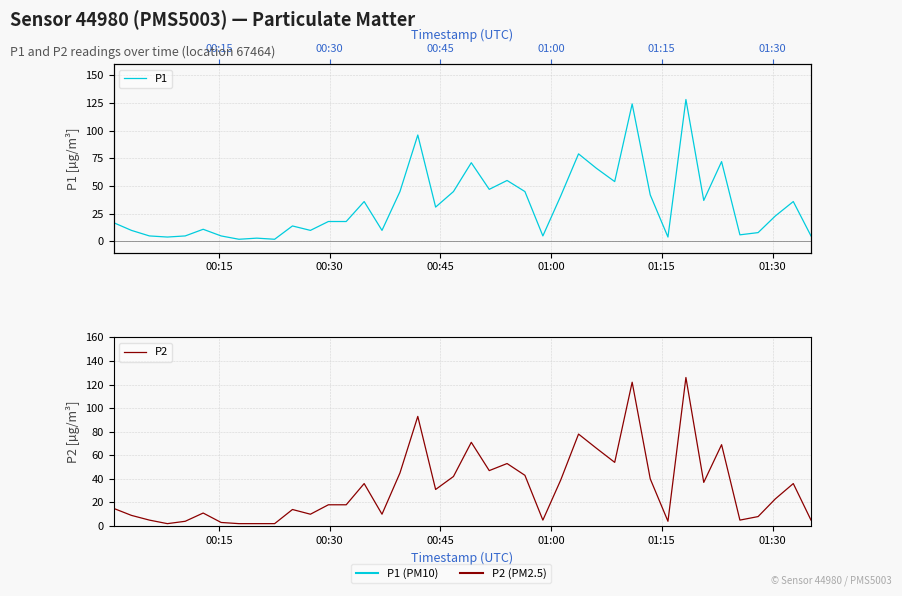

True or false: P2 and P1 intersect in this chart.

False